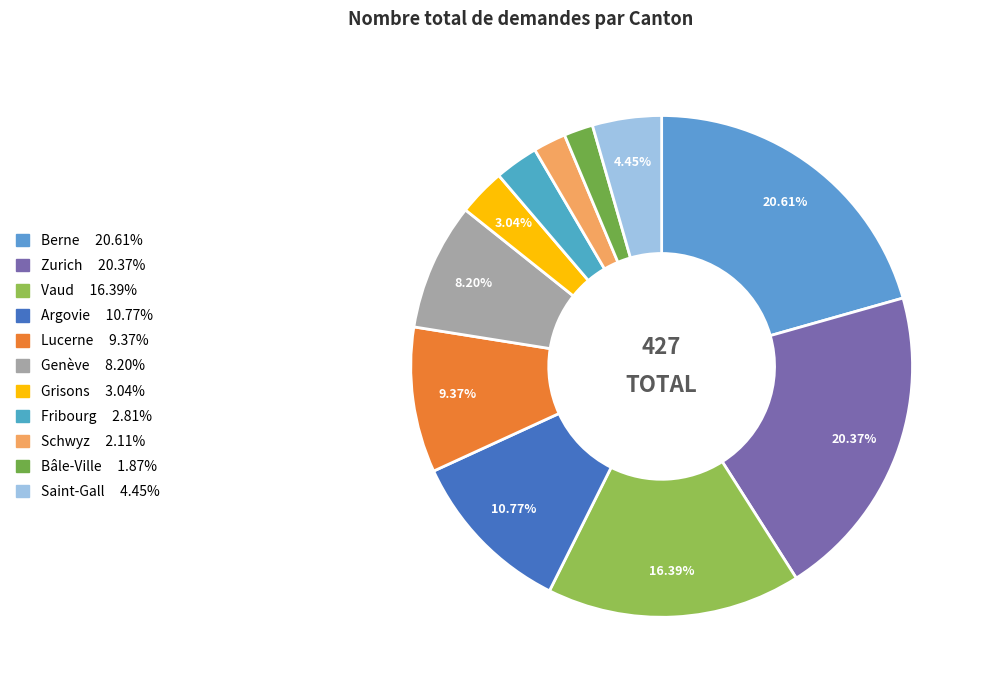

To the nearest percent, what is the combined percentage of Vaud and Lucerne?

26%